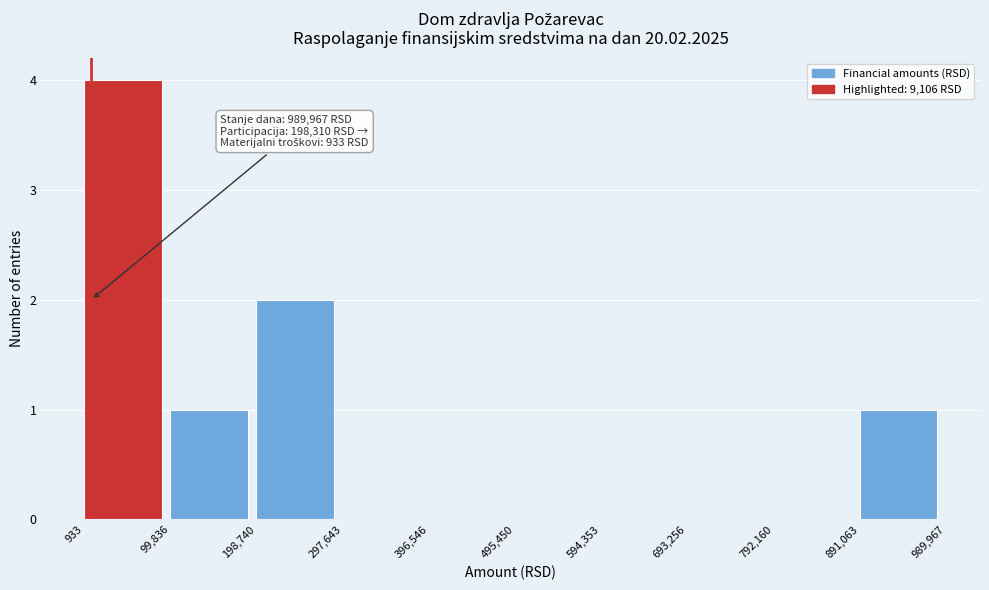

Which range on the x-axis has the tallest bar?

933 to 99,836